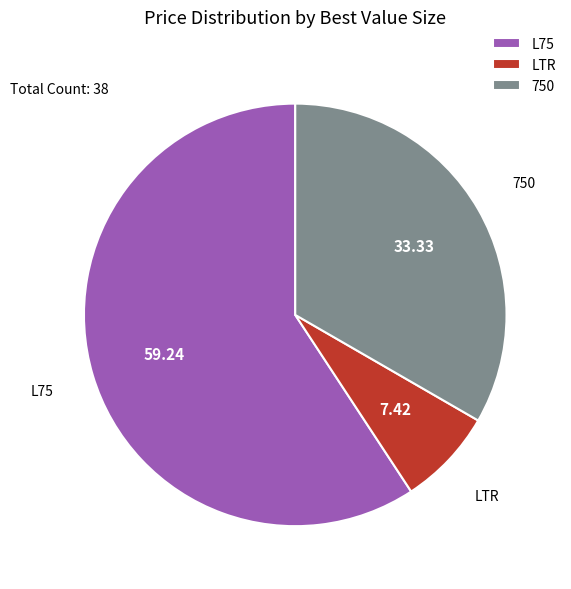

Is the sum of 750 and LTR greater than half?

No